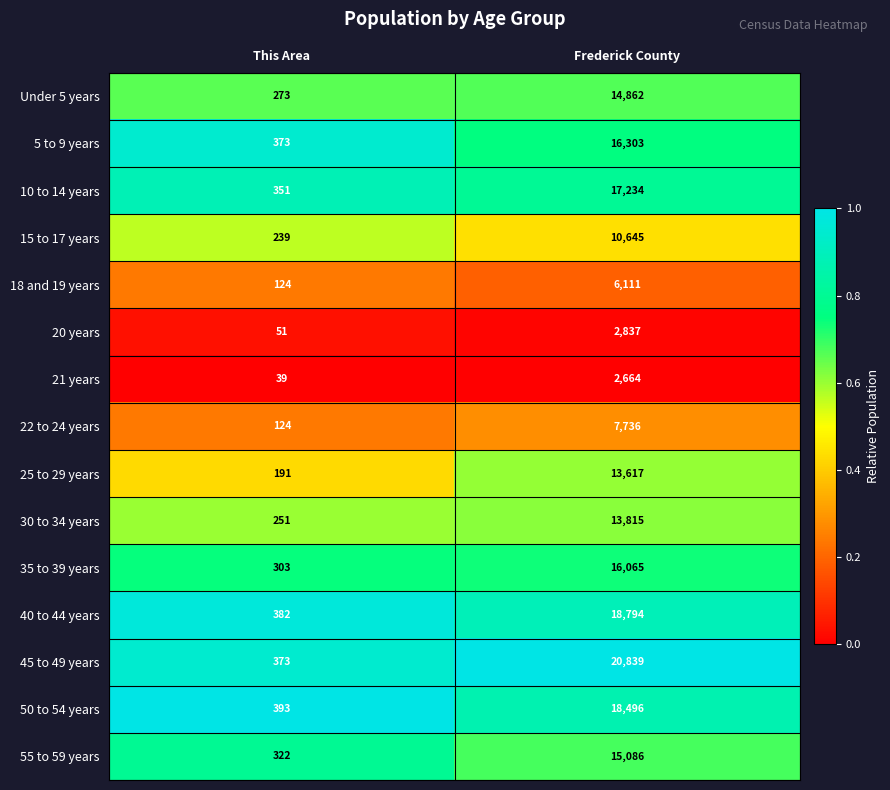

Which label corresponds to the smallest value in the chart?

This Area